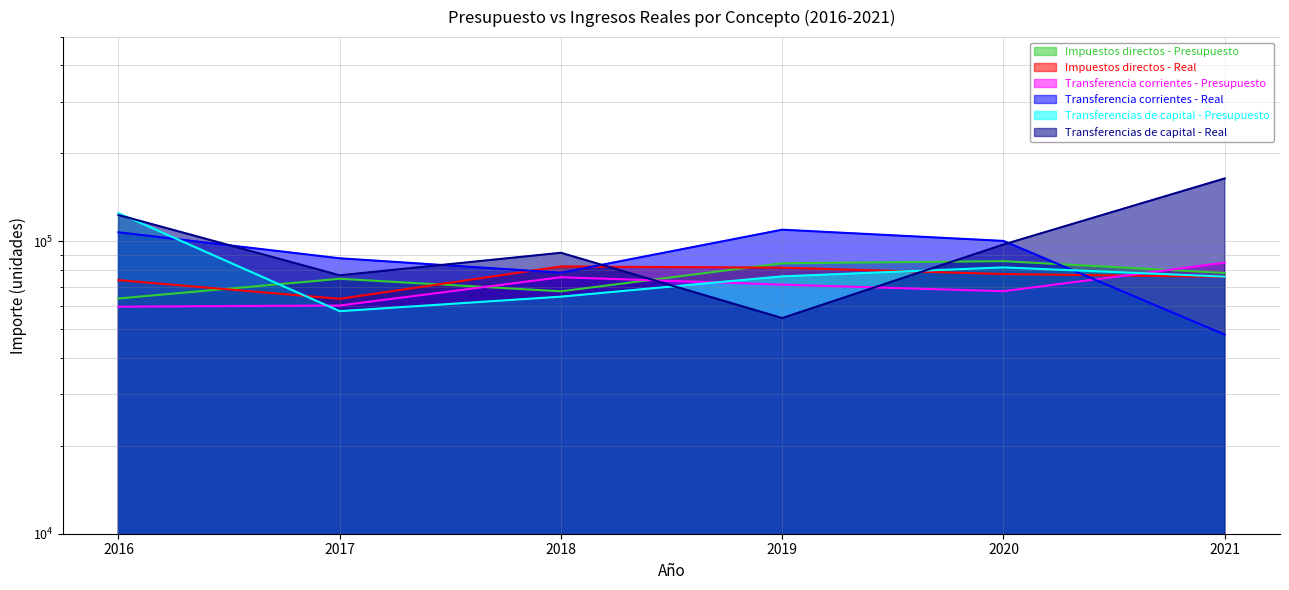

The Impuestos directos - Real series shows 42341.6 at 2018. True or false?

False